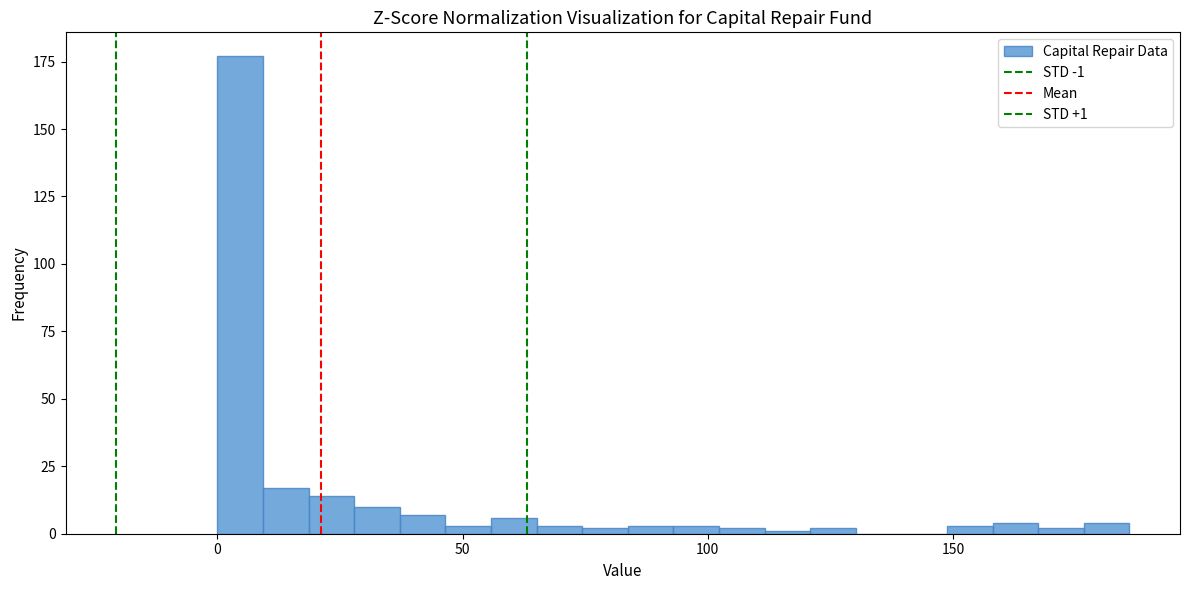

Read against the x-axis, roughly where is the centre of the tallest bar?

5